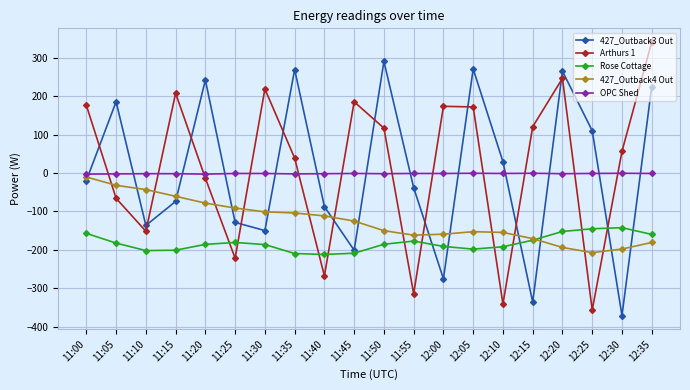

What is the average value of the OPC Shed series?

-1.5